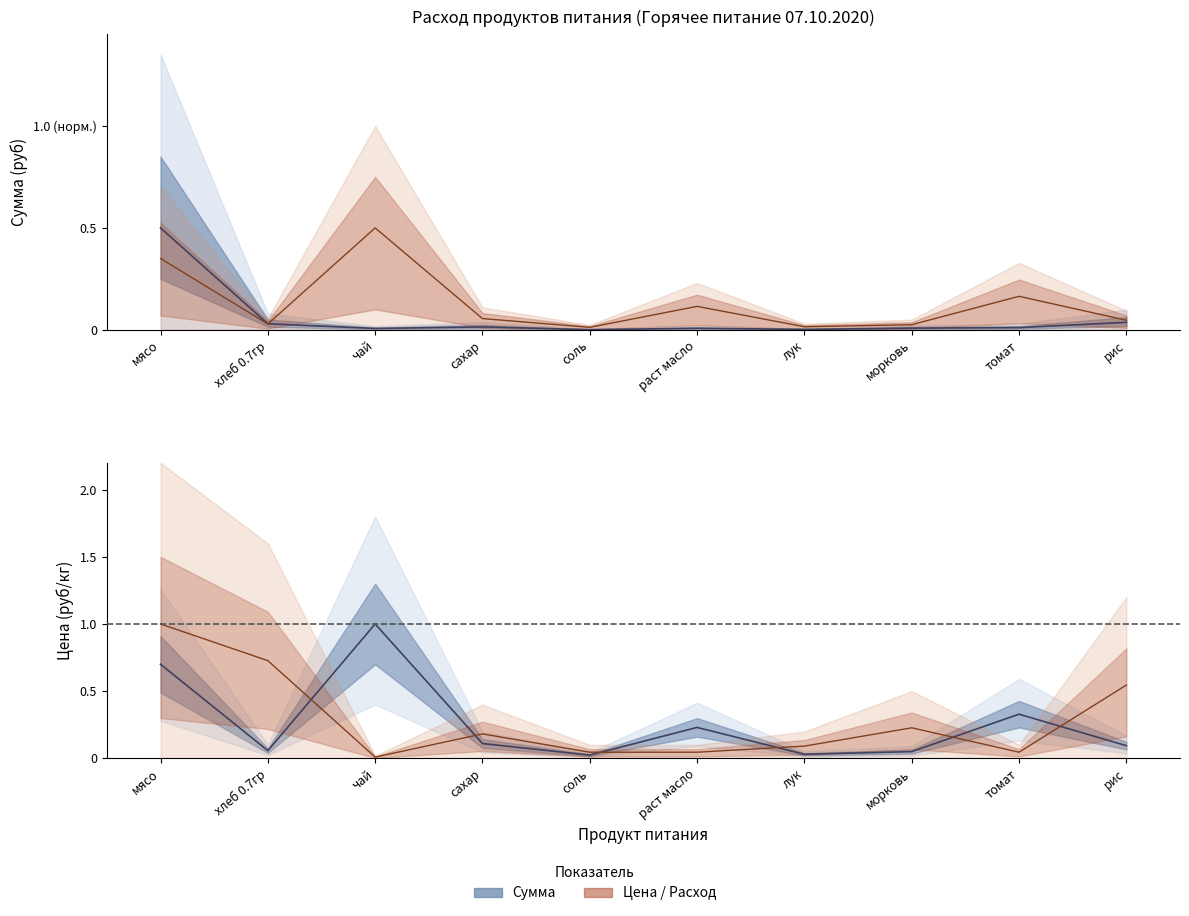

The value of Цена at сахар is 0.0. True or false?

False